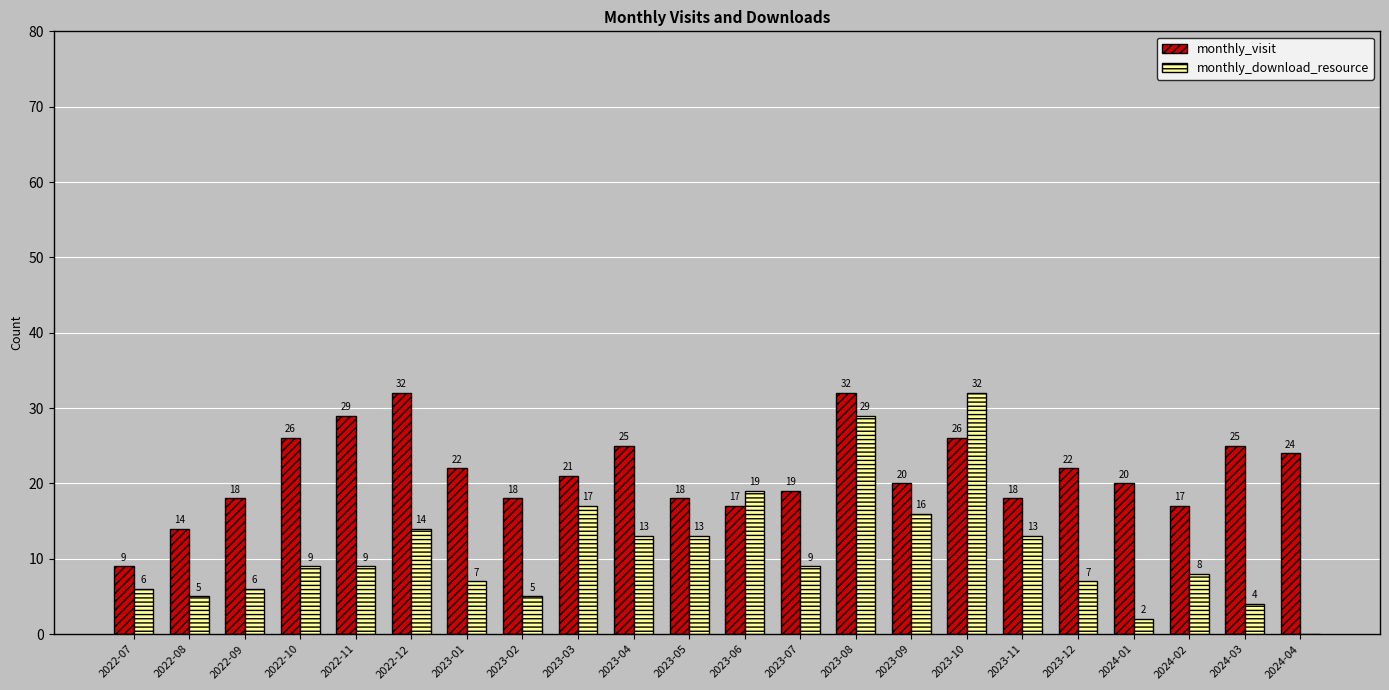

Does the chart contain stacked bars?

No